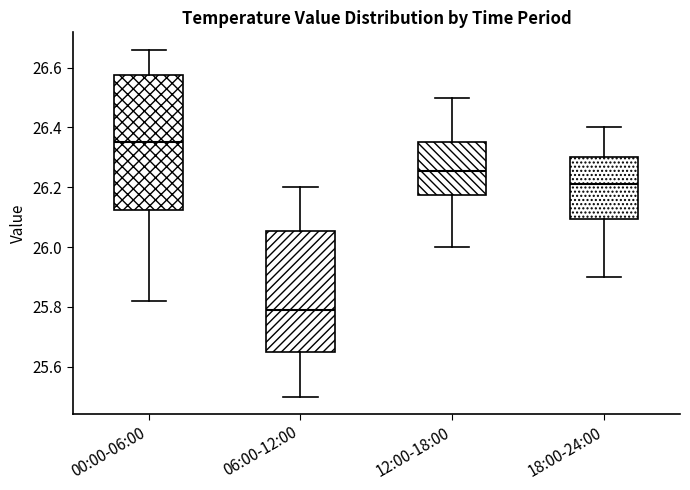

Where does the upper whisker of the box for 12:00-18:00 end on the y-axis? The values are not printed on the chart, so give them approximately, as read against the axis.

26.50